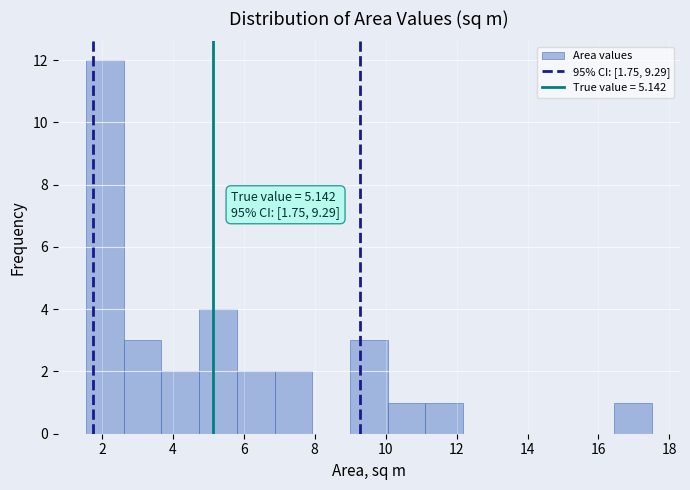

Over which range of the x-axis is the bar tallest?

1.6 to 2.6